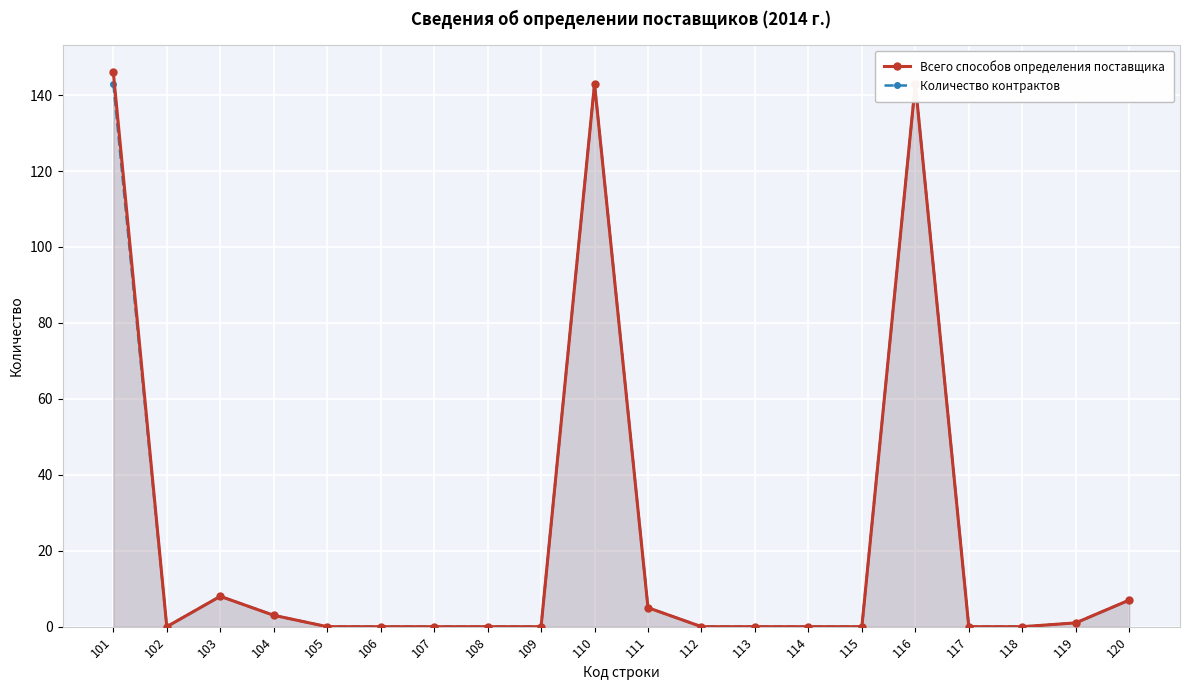

In Всего способов определения поставщика, how many points are higher than both neighbors (excluding endpoints)?

3